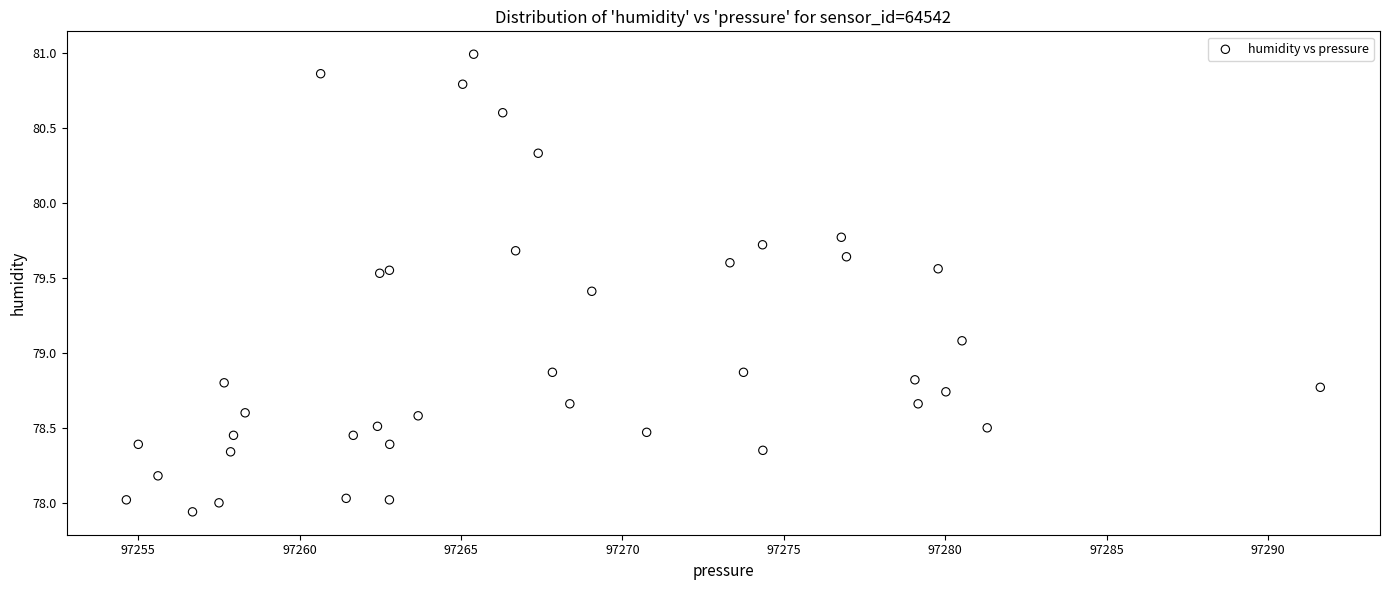

What Y value in the scatter plot is closest to 79?

79.1